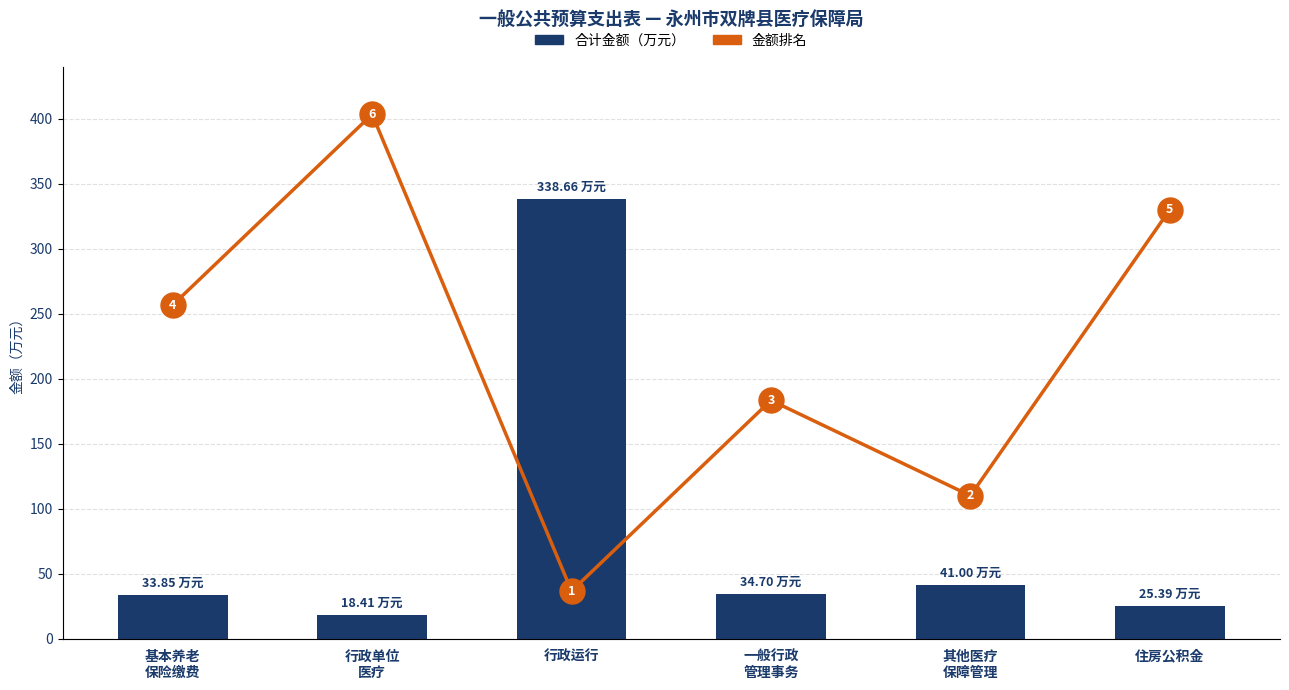

What is the label of the 1st bar from the right?

住房公积金